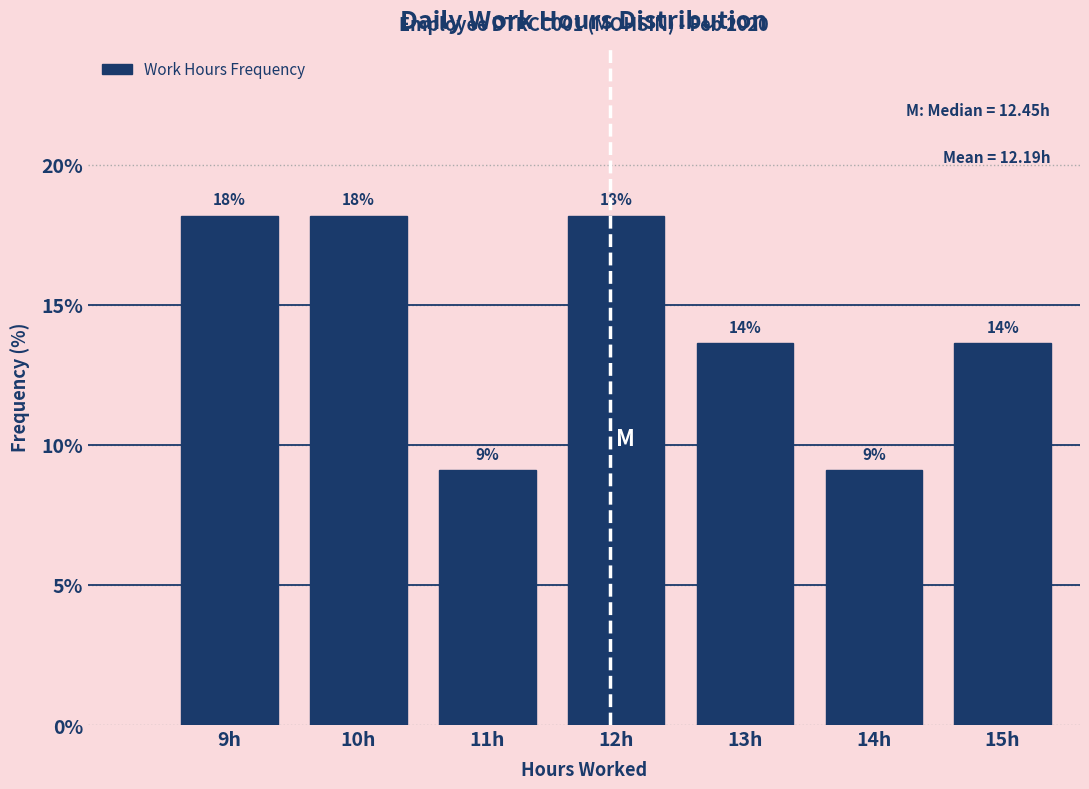

Are the bars horizontal?

No